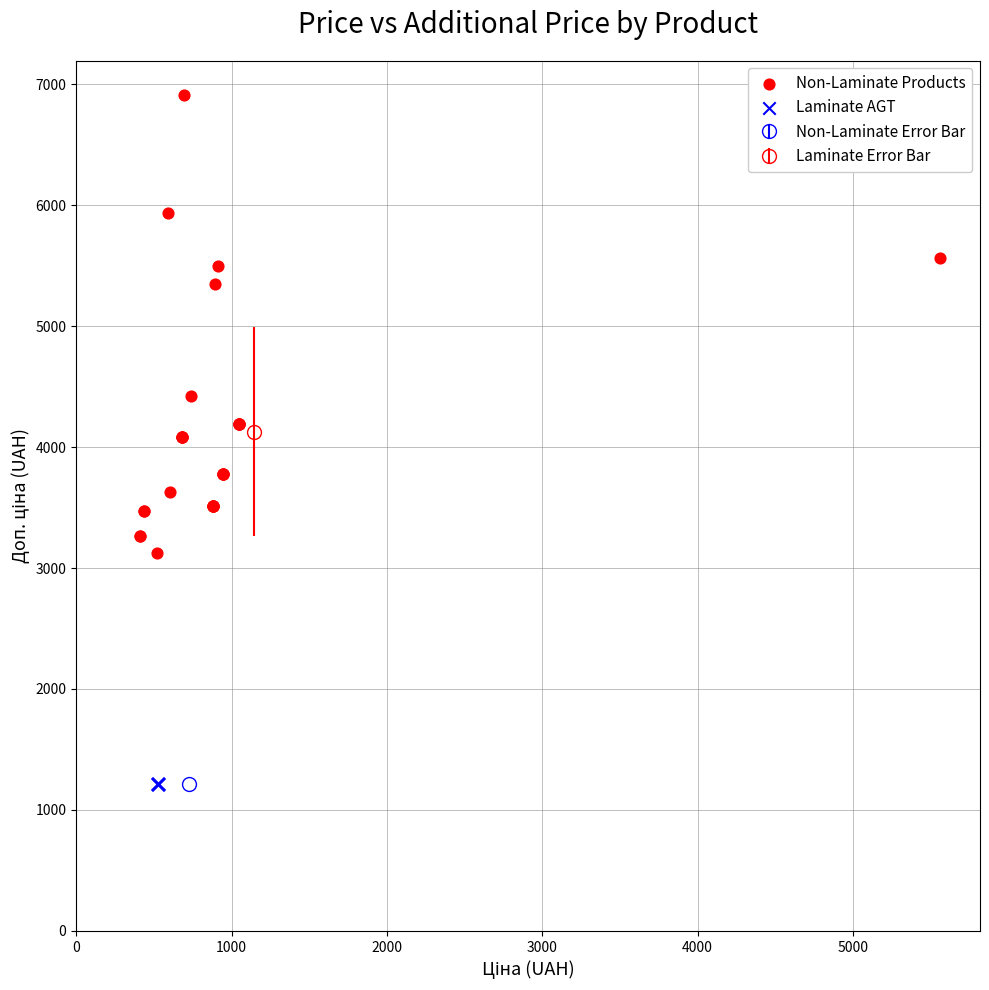

Which series contains the highest Y value?

Non-Laminate Products